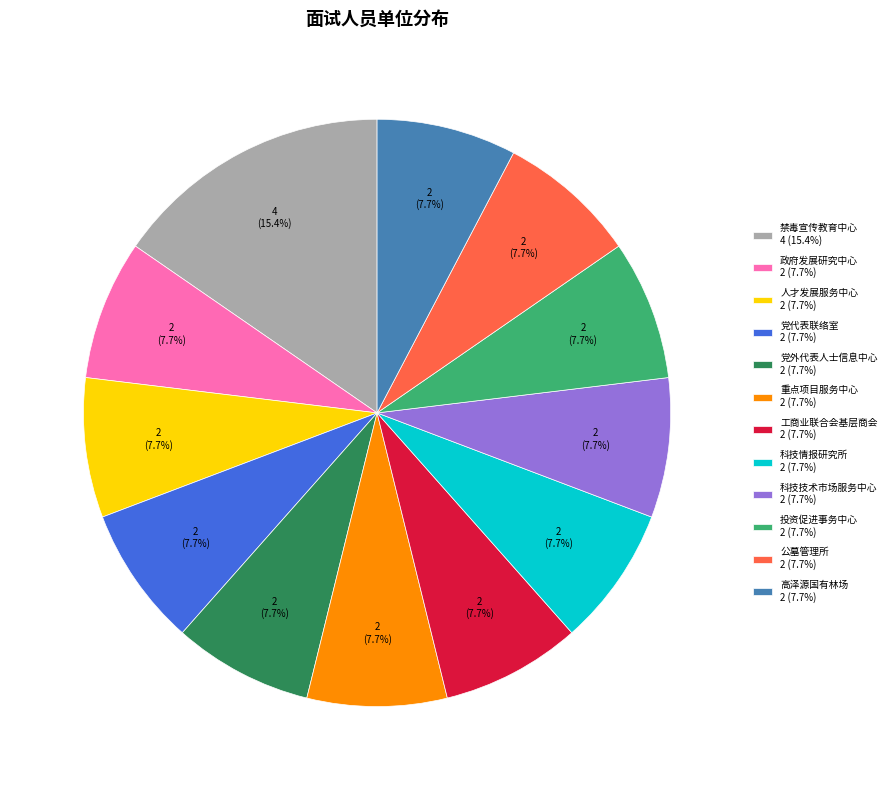

What percentage is NOT represented by 高泽源国有林场 2 (7.7%)?

92.3%